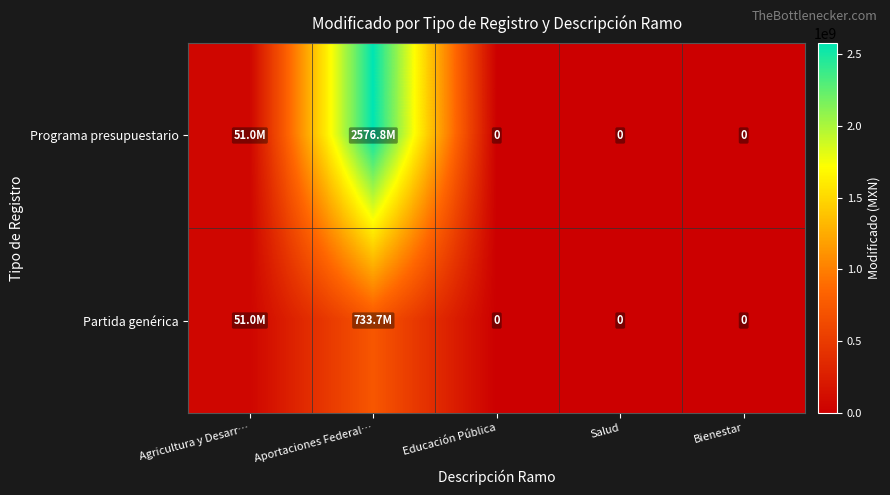

Which series has the largest total across all categories?

Programa presupuestario